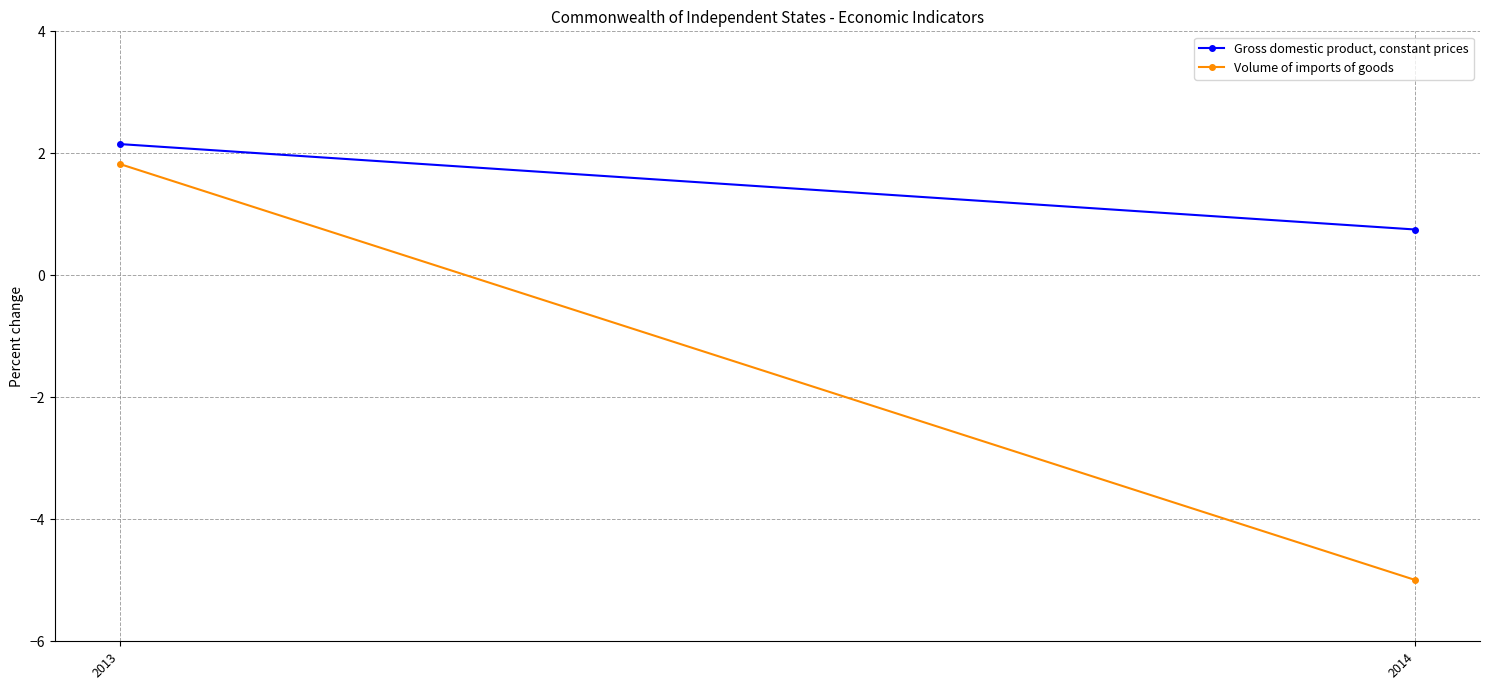

What is the greatest value displayed?

2.2